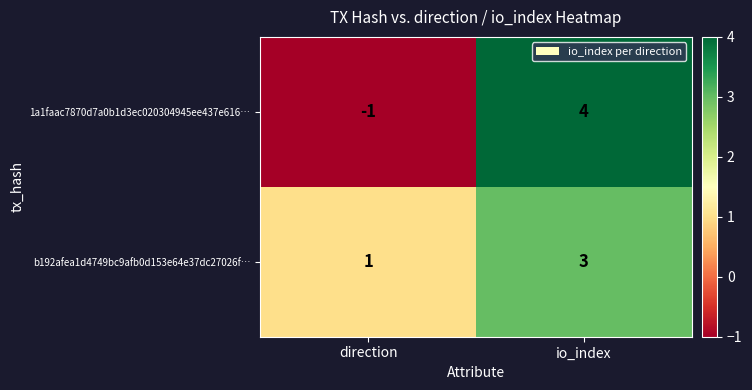

Which series has the largest total across all categories?

b192afea1d4749bc9afb0d153e64e37dc27026f…